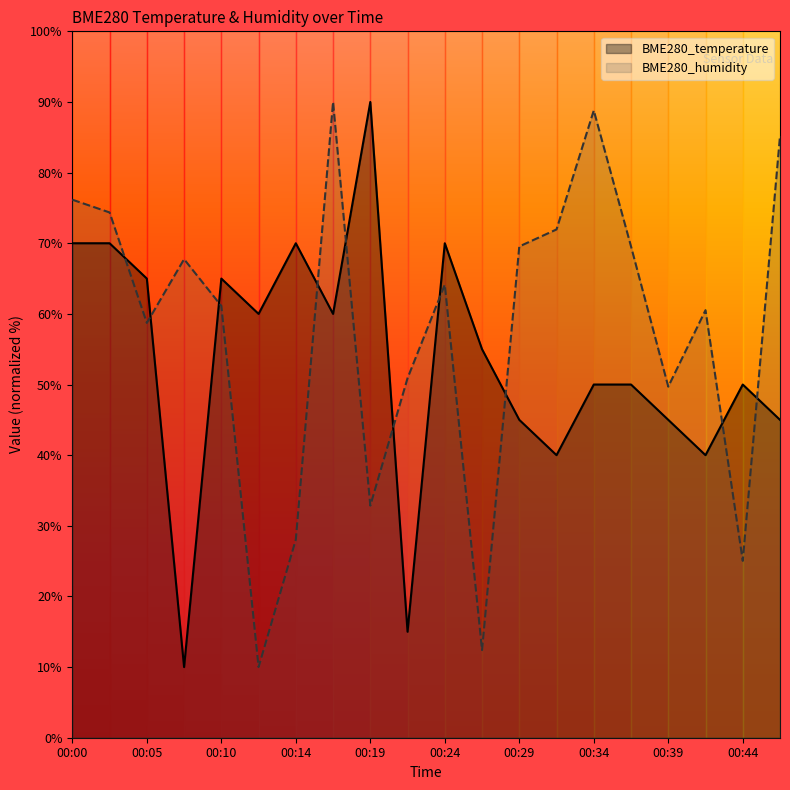

Where is the first local maximum for BME280_humidity?

00:07